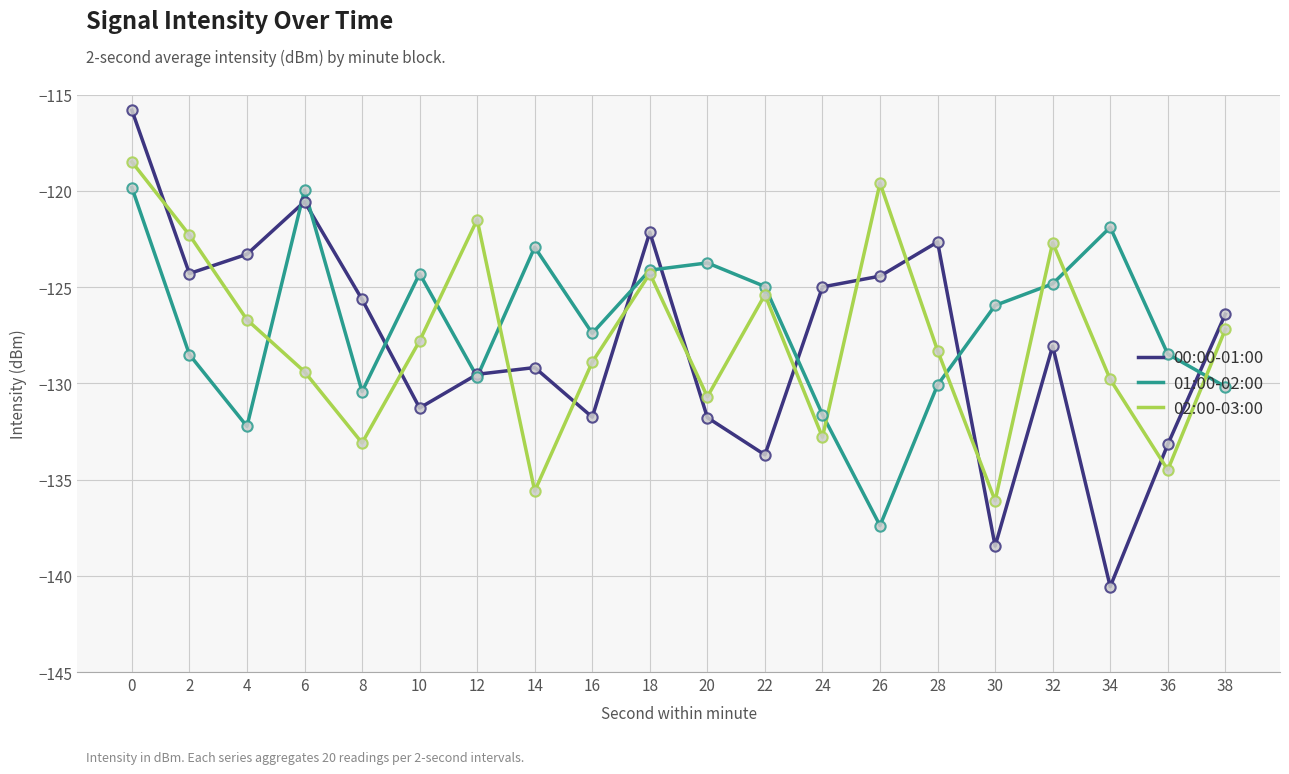

What is the difference between the highest and lowest values at 6?

9.4